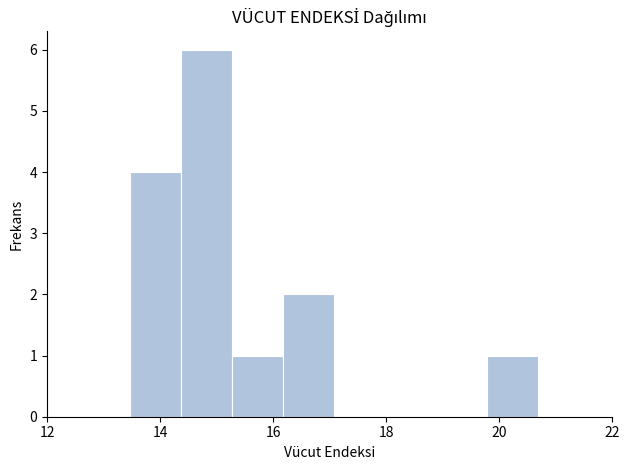

How tall is the bar that spans 19.8 to 20.6 on the x-axis? Neither the bar edges nor the heights are printed on the chart, so give them approximately, as read against the axes.

1